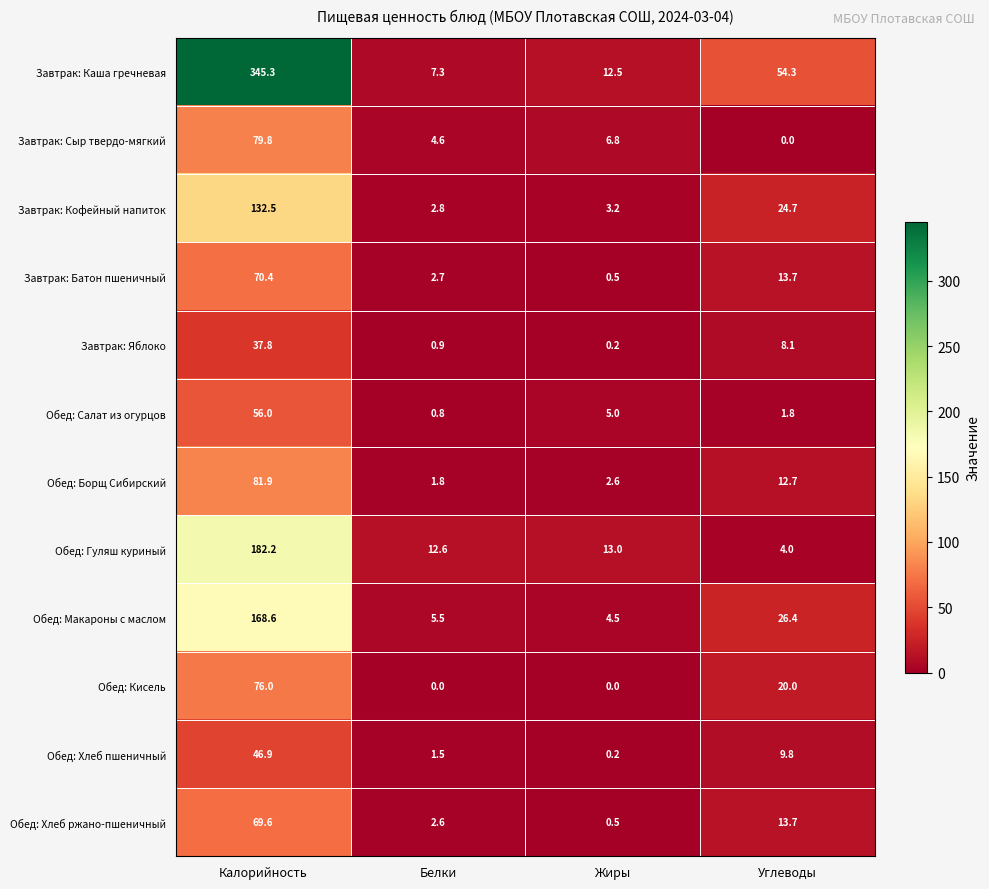

At Белки, list the series in order from largest to smallest.

Обед: Гуляш куриный, Завтрак: Каша гречневая, Обед: Макароны с маслом, Завтрак: Сыр твердо-мягкий, Завтрак: Кофейный напиток, Завтрак: Батон пшеничный, Обед: Хлеб ржано-пшеничный, Обед: Борщ Сибирский, Обед: Хлеб пшеничный, Завтрак: Яблоко, Обед: Салат из огурцов, Обед: Кисель